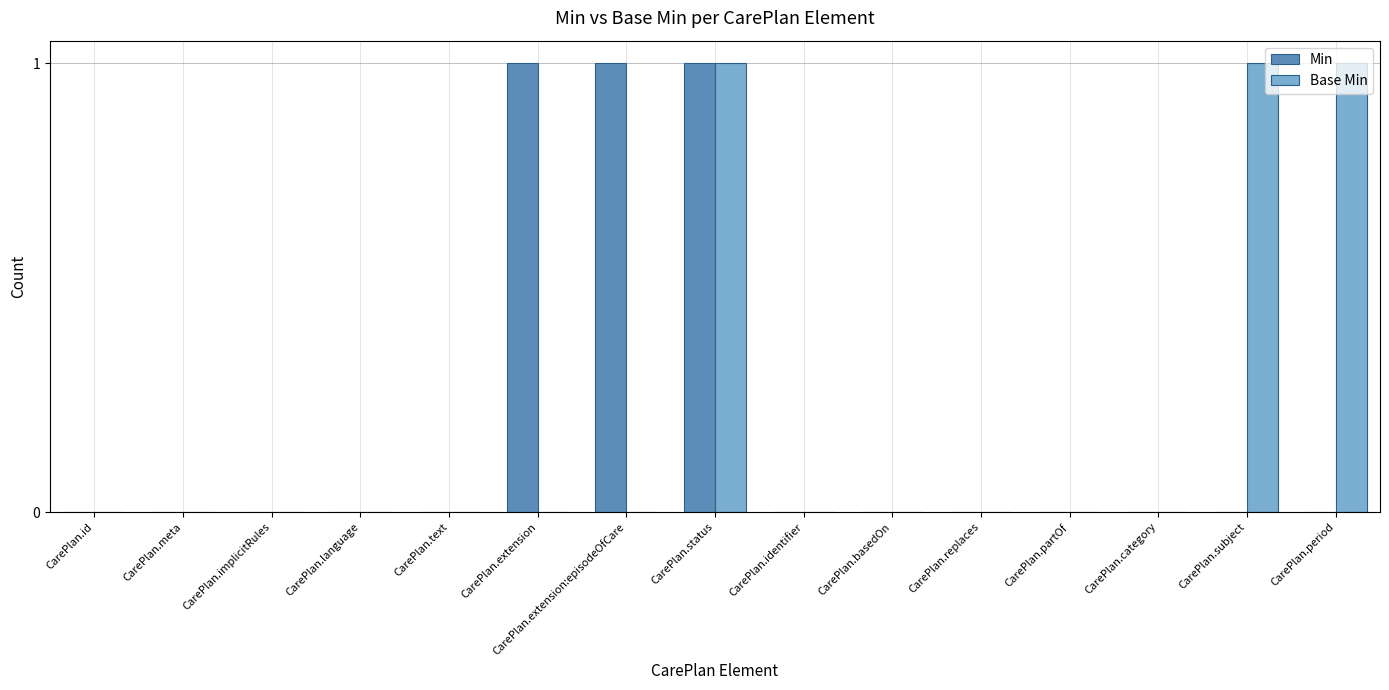

Does the chart contain stacked bars?

No